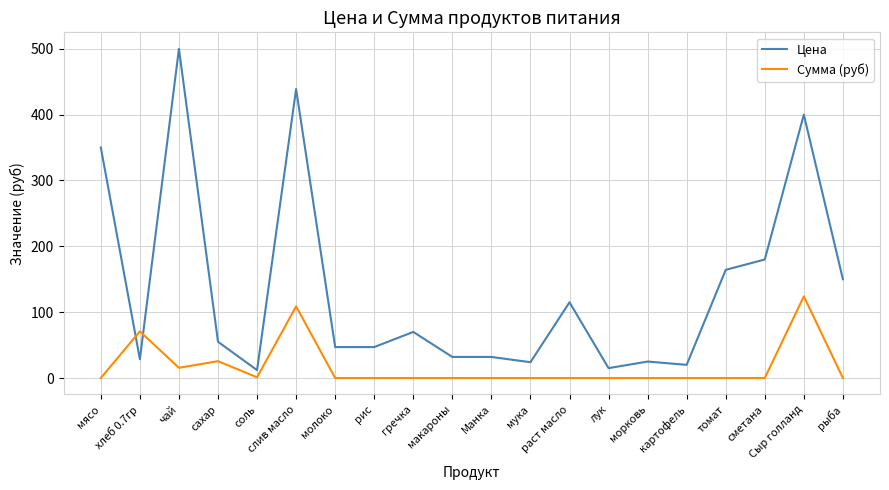

What is the average value of the Цена series?

135.3